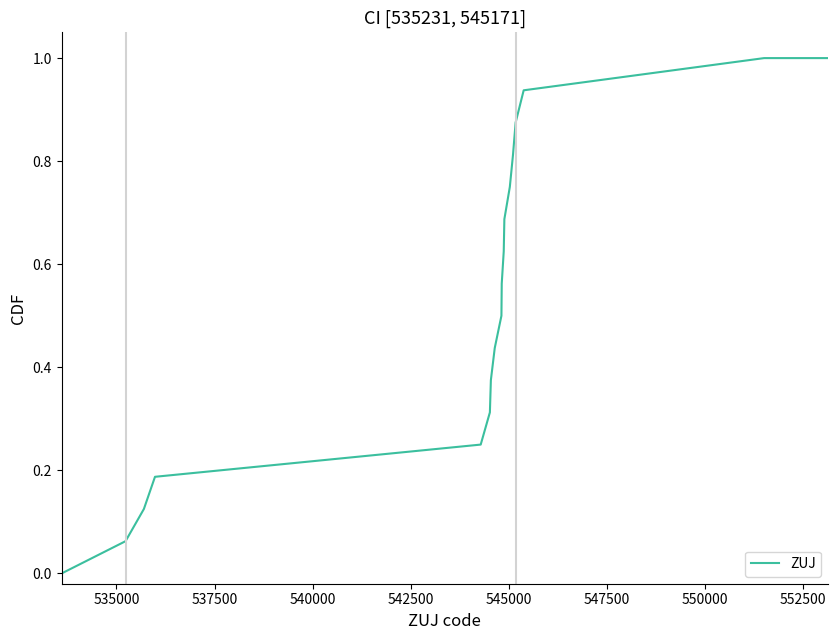

What is the maximum value shown in the chart?

1.0